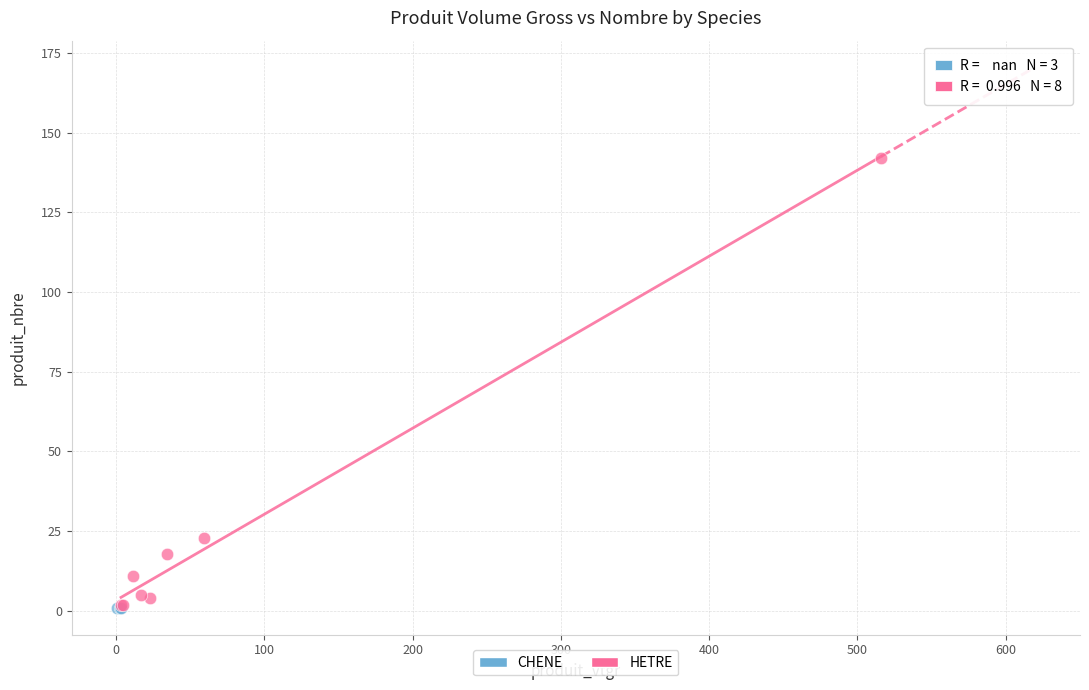

Which series reaches the maximum Y coordinate?

HETRE